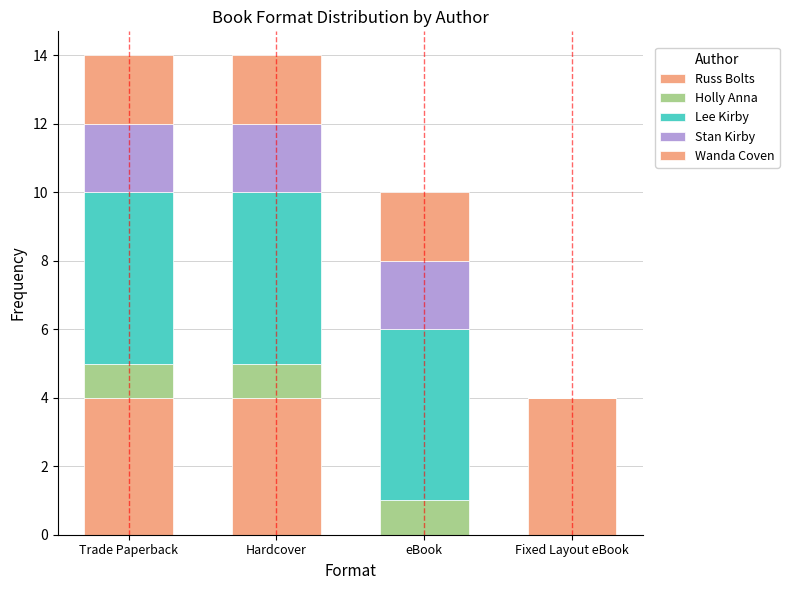

What is the approximate value of Holly Anna at Trade Paperback?

1